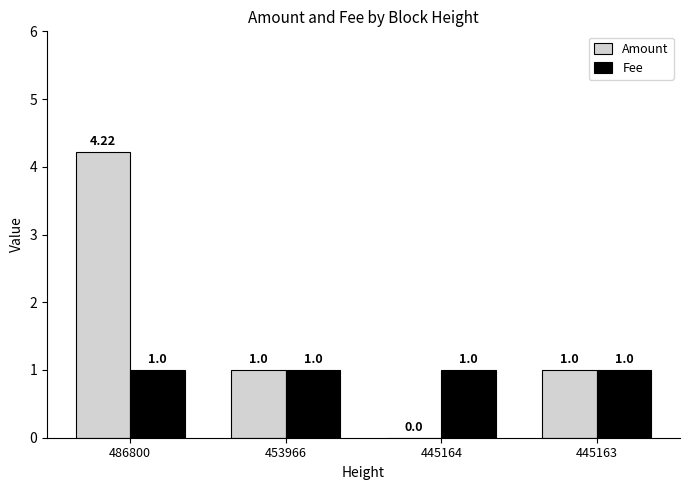

True or false: Amount has a value of 0.6 at 453966.

False